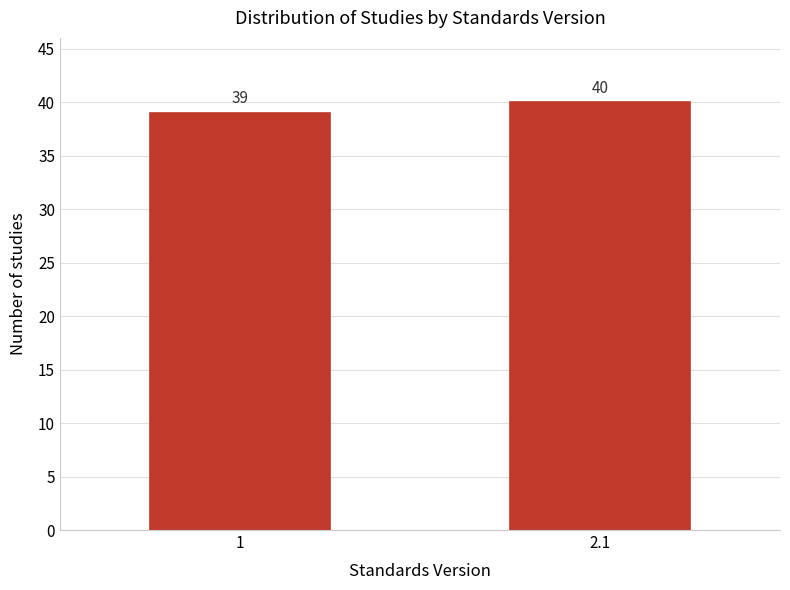

Reading left to right, extract all data points from this chart.

39	40